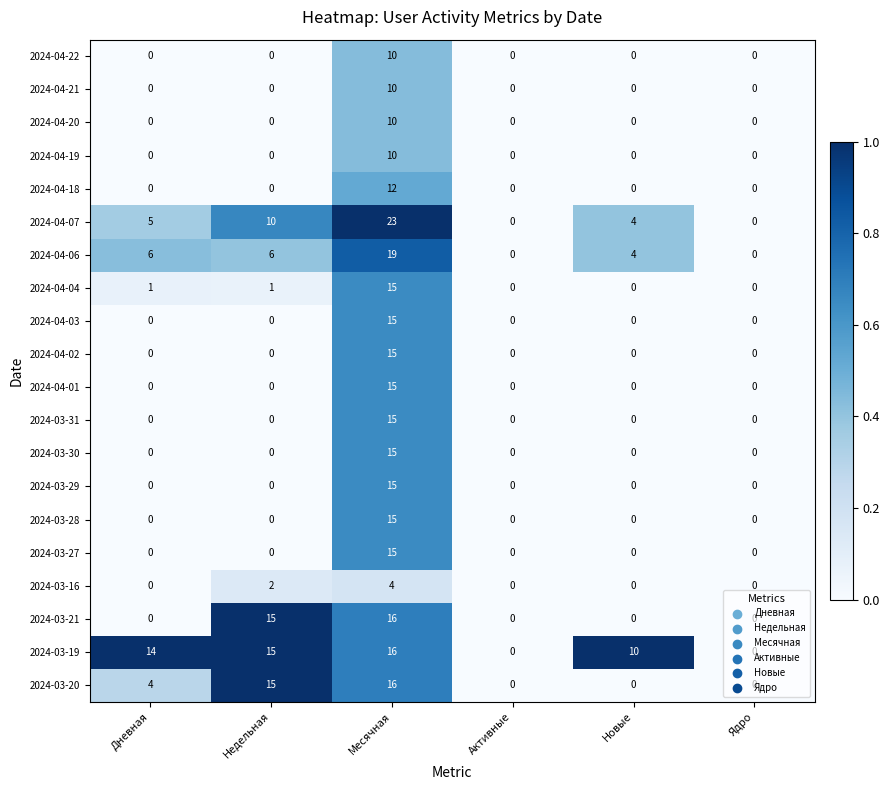

At which category is the sum across all series the highest?

Месячная